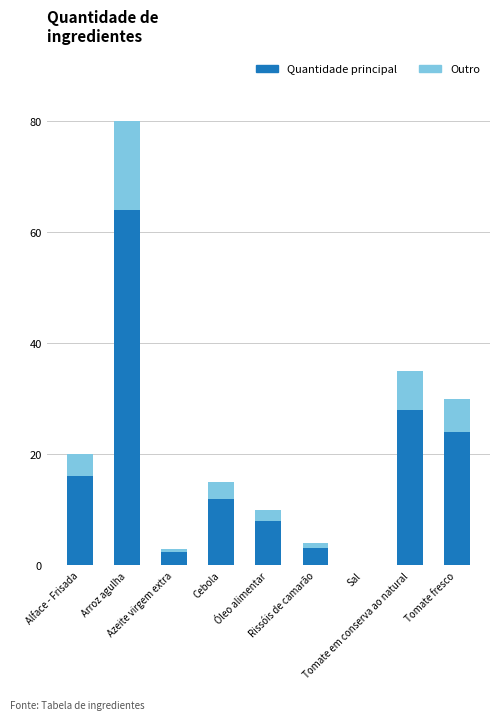

How many data points does each series have?

9